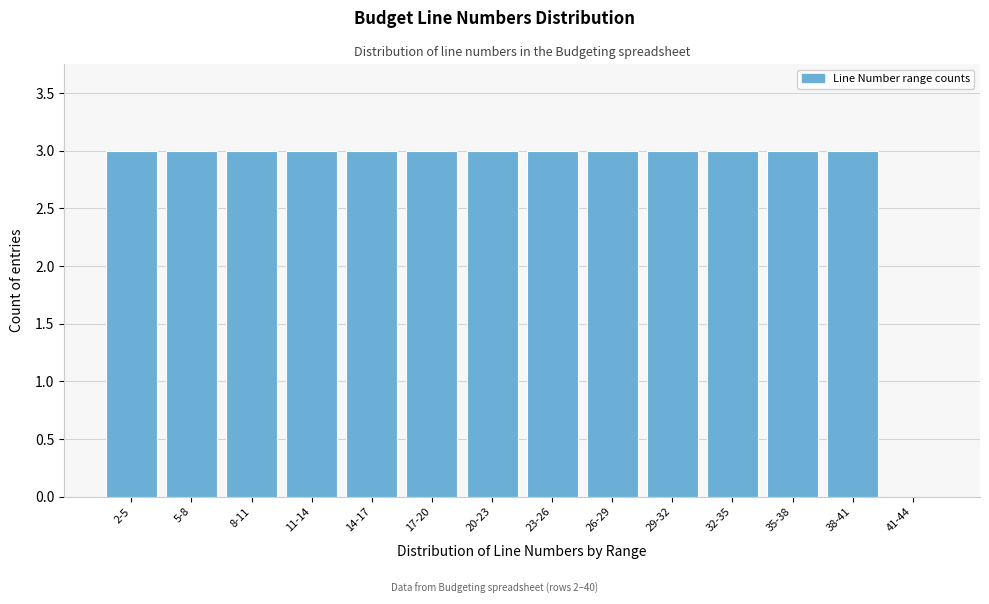

Reading left to right, what are all the values shown in this chart?

2-5=3	5-8=3	8-11=3	11-14=3	14-17=3	17-20=3	20-23=3	23-26=3	26-29=3	29-32=3	32-35=3	35-38=3	38-41=3	41-44=0